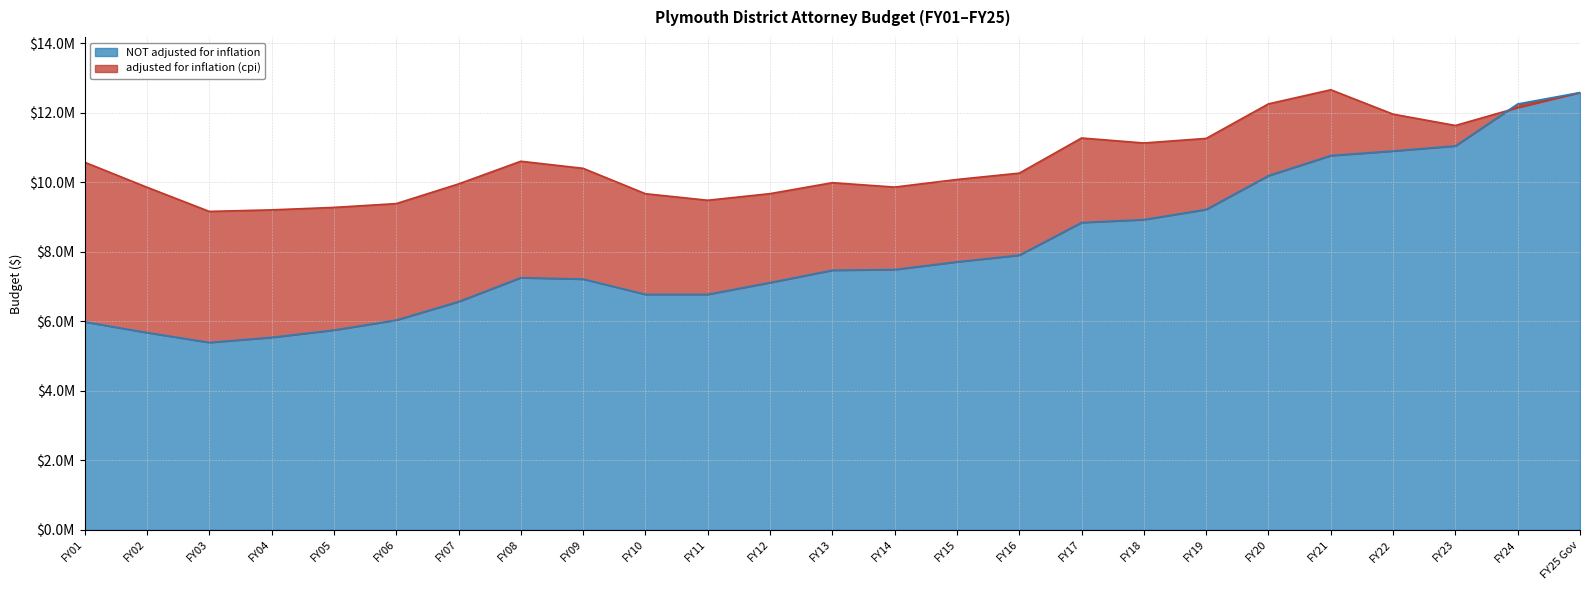

True or false: NOT adjusted for inflation has a value of 7901549 at FY16.

True